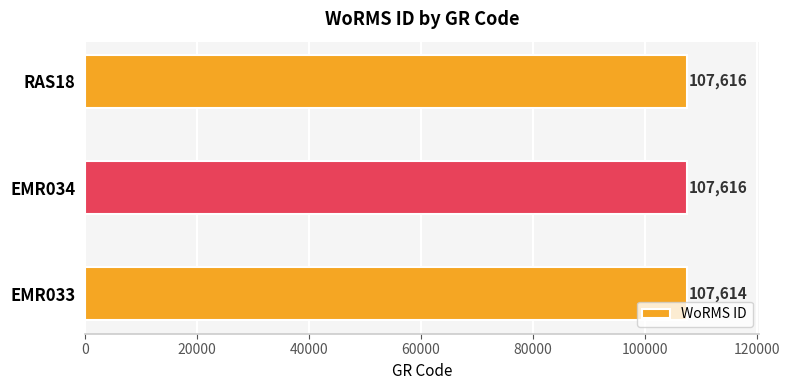

The value at EMR034 is 153389. True or false?

False